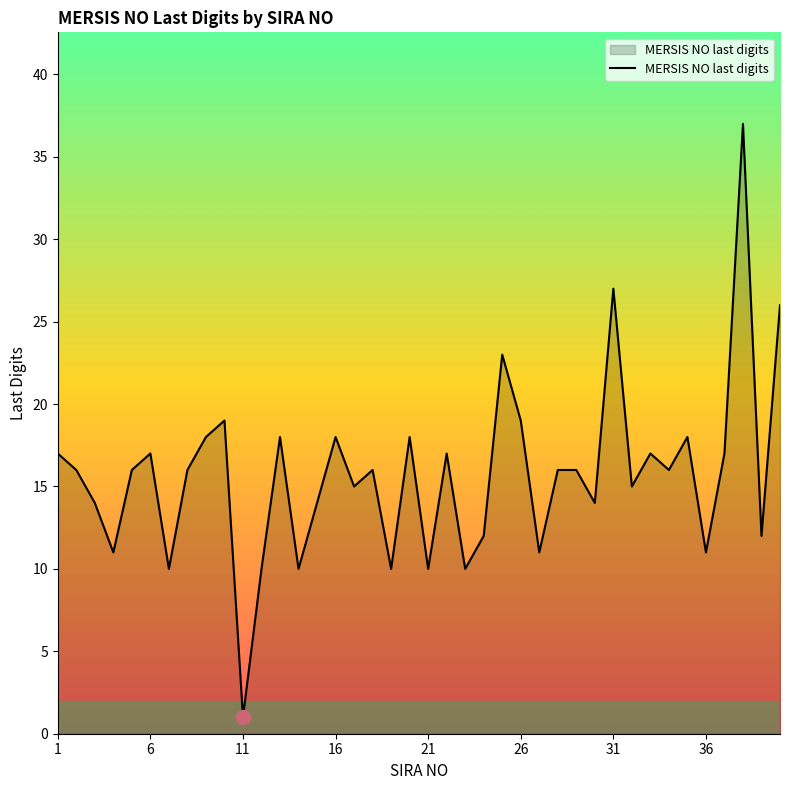

What is the maximum value shown in the chart?

37